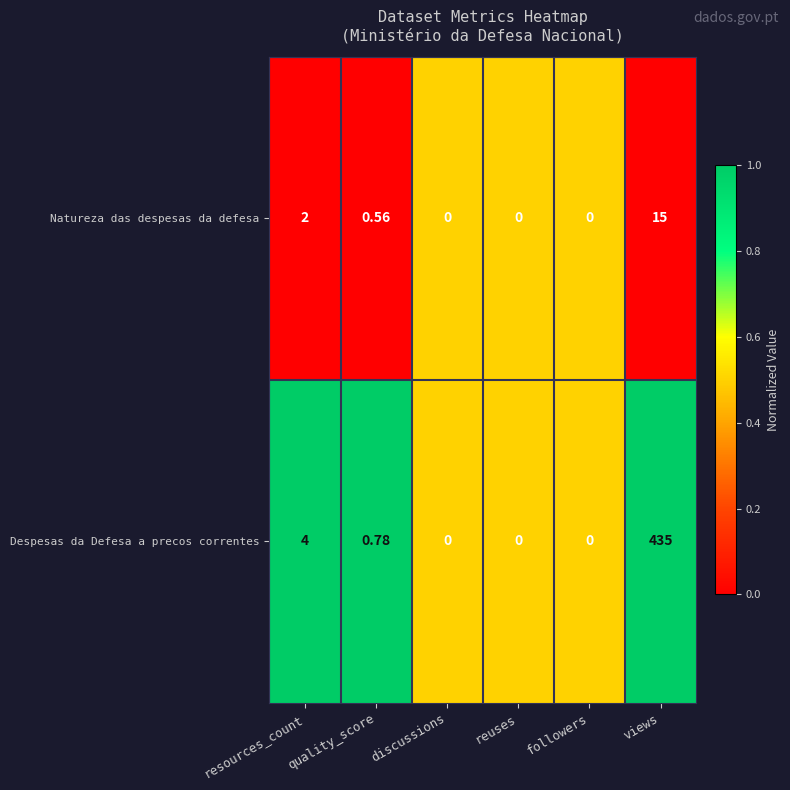

How many data points in Despesas da Defesa a precos correntes are above 0?

3